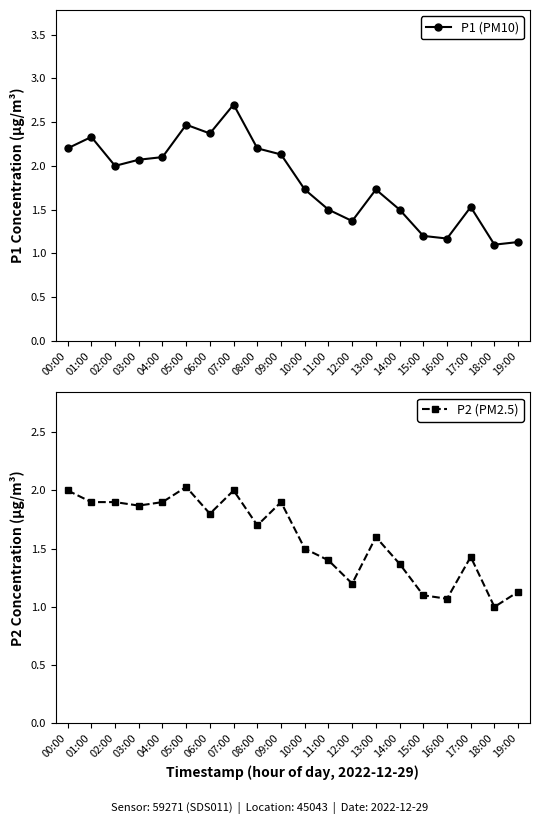

Does the chart display data point markers on the line(s)?

Yes